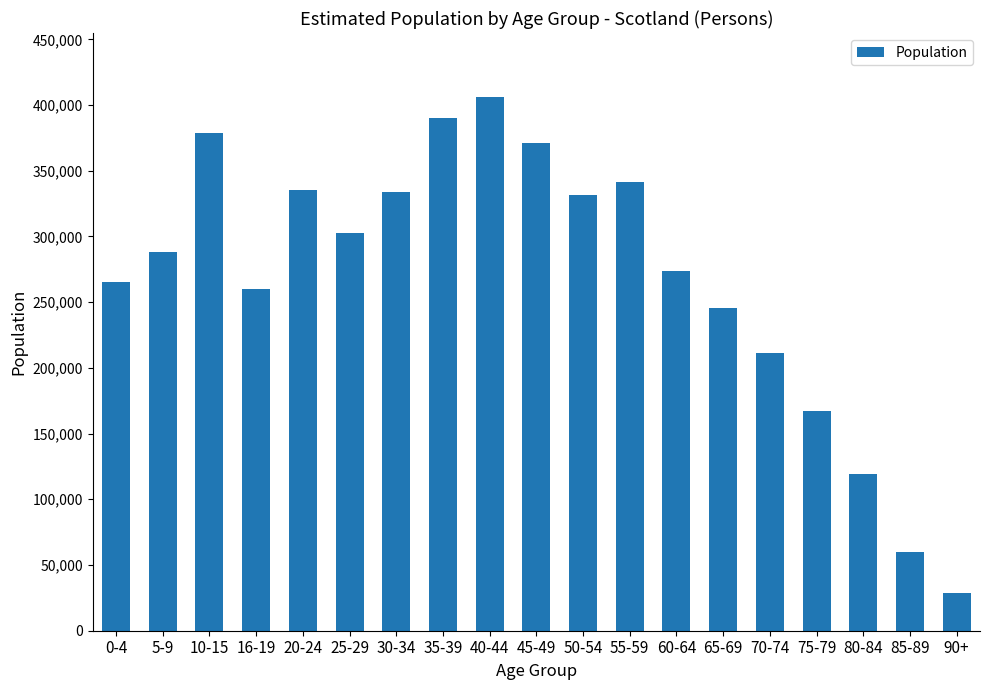

What is the difference between the values at 50-54 and 5-9?

43778